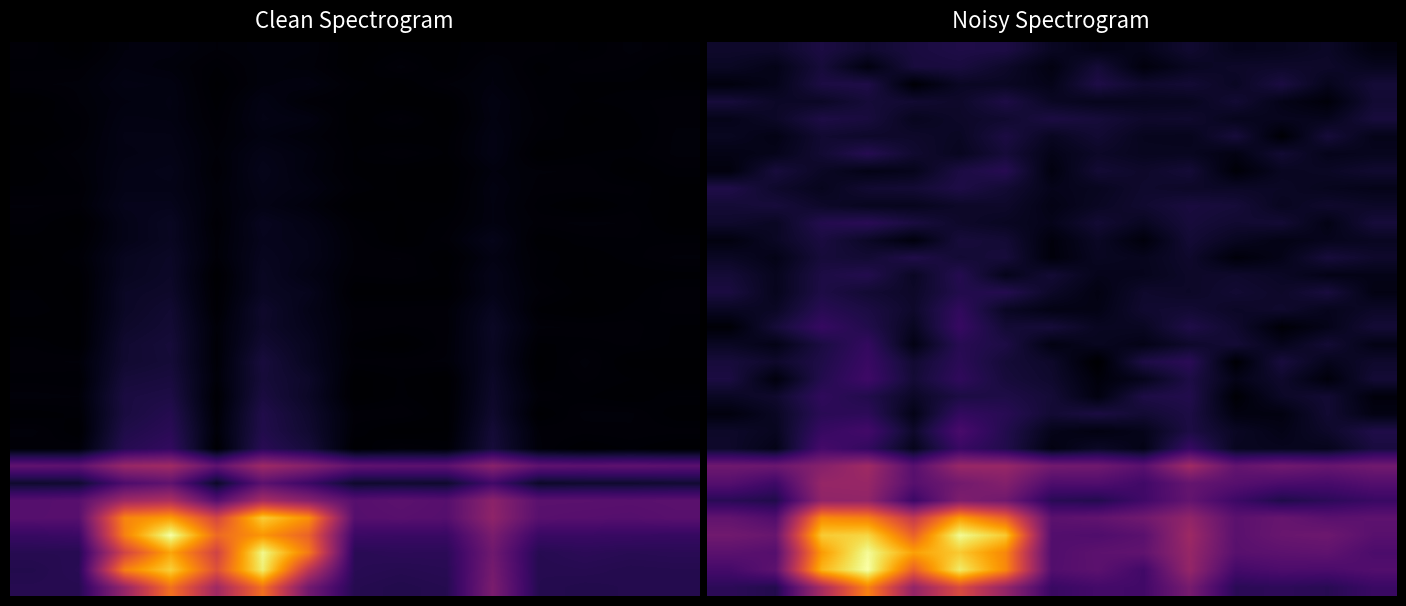

How many distinct data groups are displayed?

32